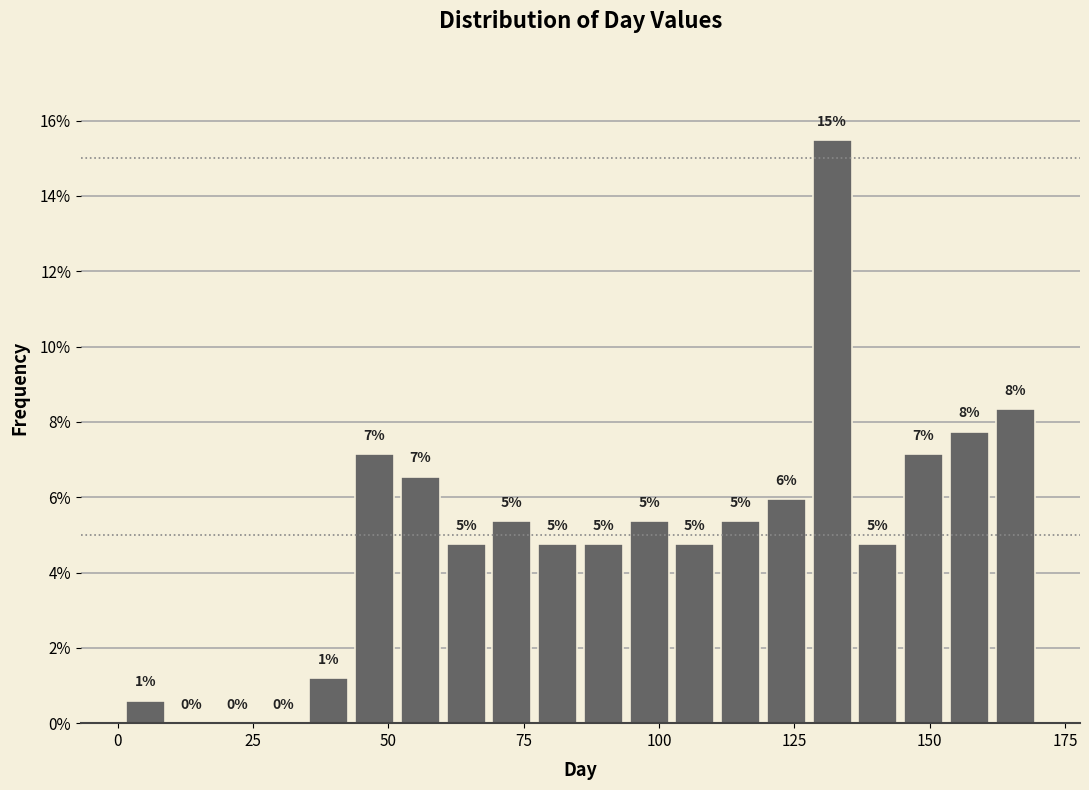

Read against the x-axis, roughly where is the centre of the tallest bar?

130